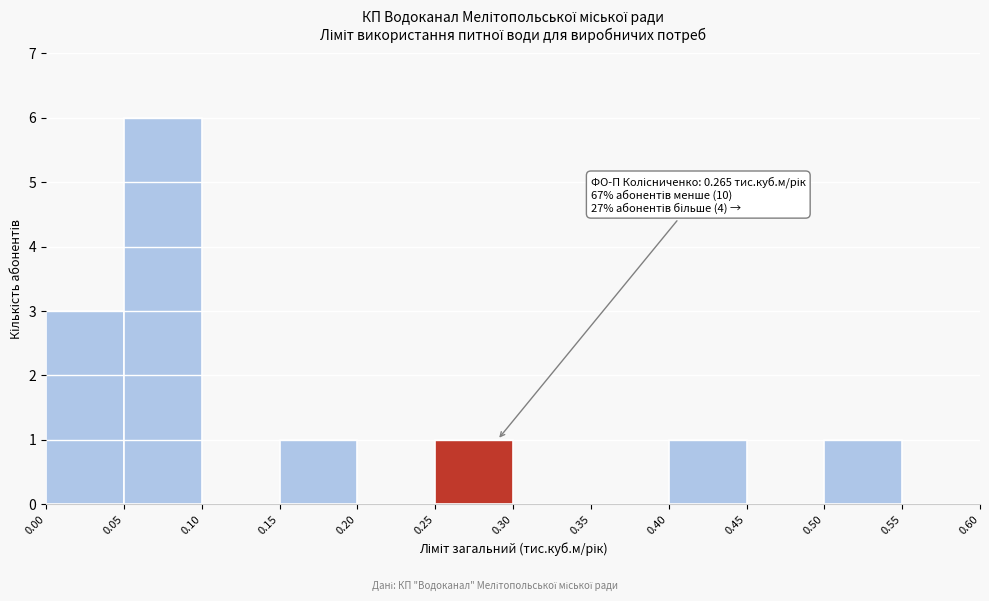

Which range on the x-axis has the tallest bar?

0.05 to 0.10